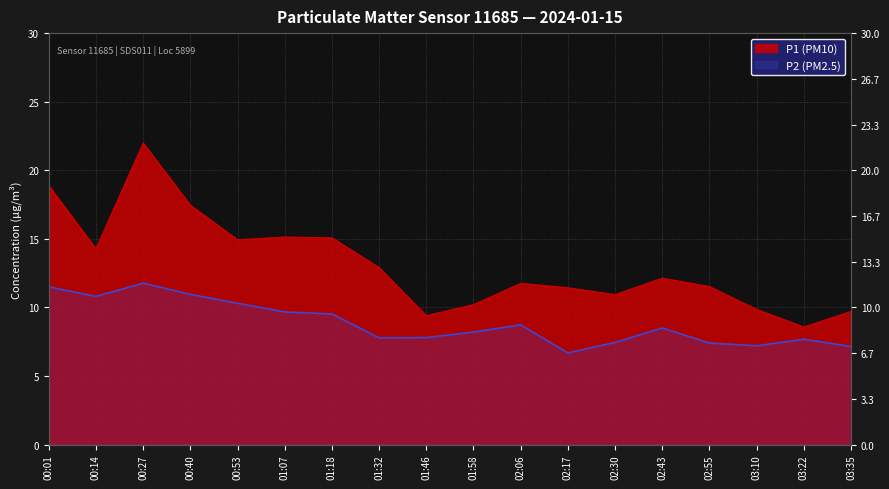

At how many categories does at least one series exceed 12?

9